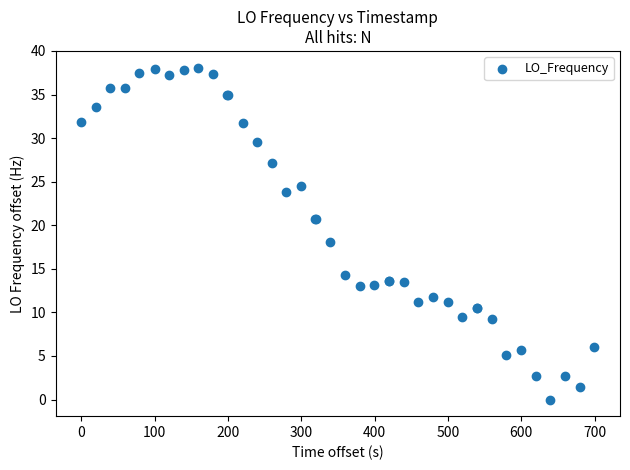

What Y value in the scatter plot is closest to 19?

18.1